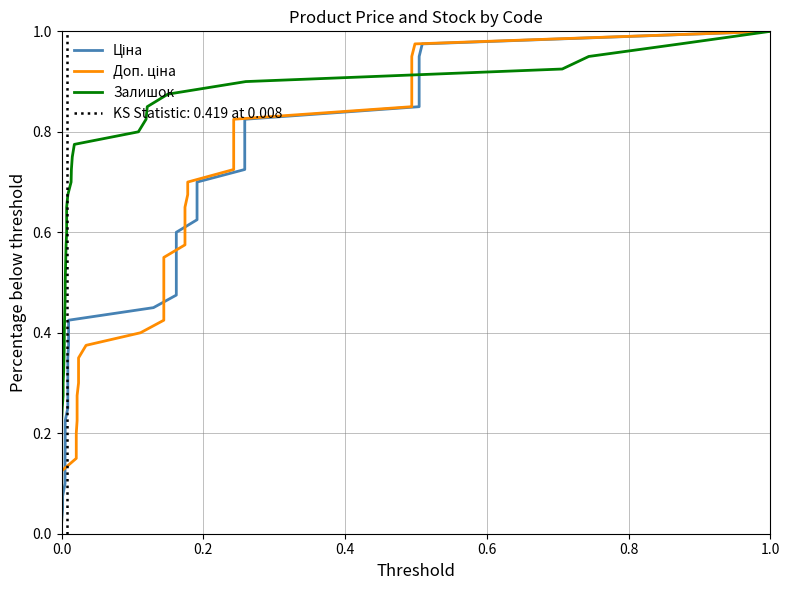

Does the chart have visible grid lines?

Yes